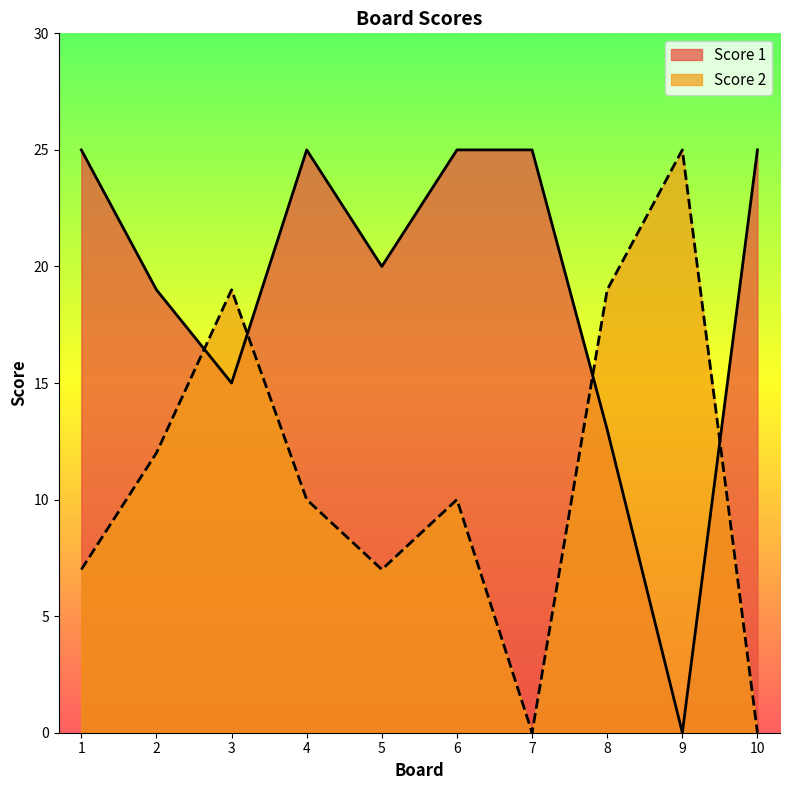

How many lines are shown in the chart?

2